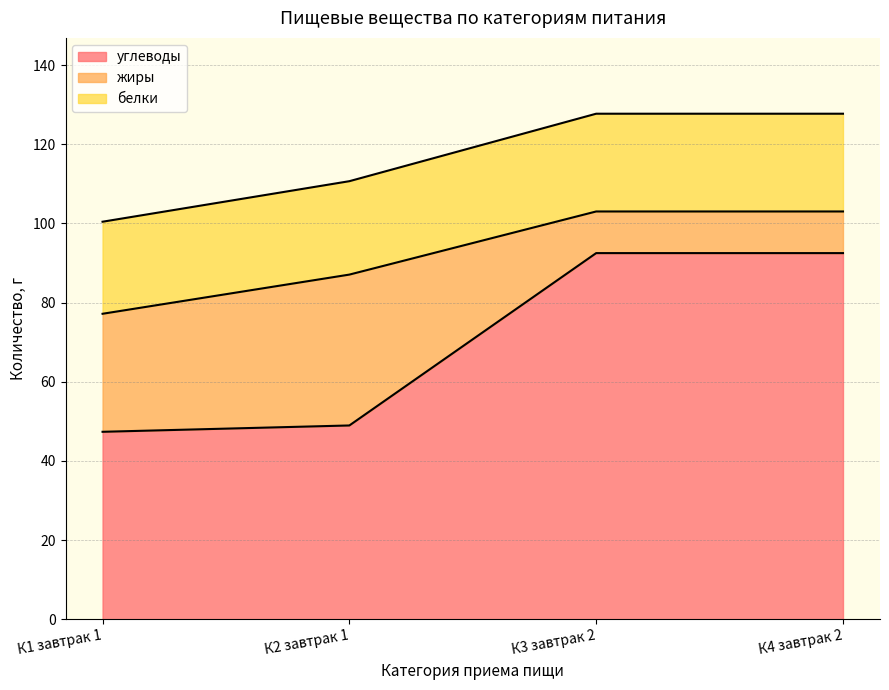

What is the maximum value for углеводы?

92.5